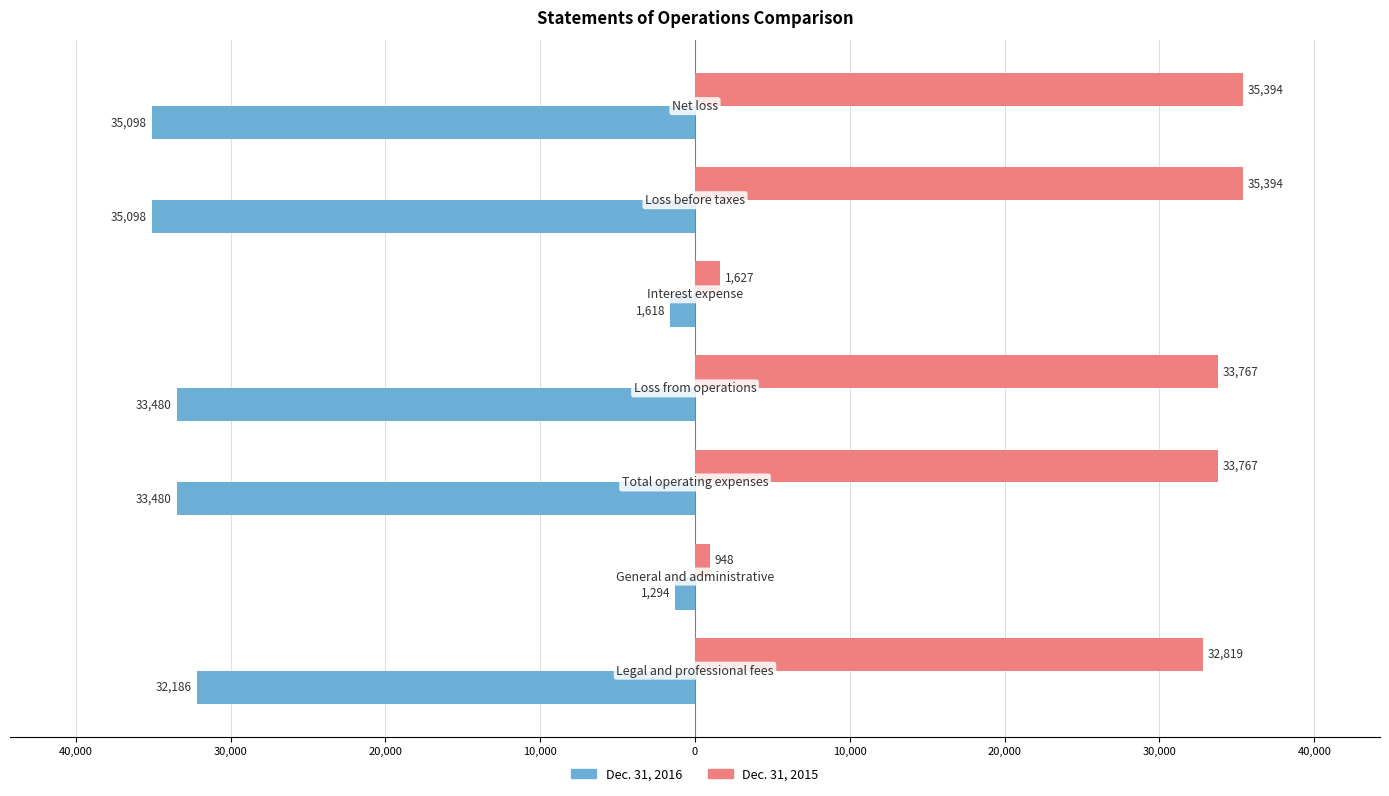

What are all the series names shown in the legend?

Dec. 31, 2016, Dec. 31, 2015